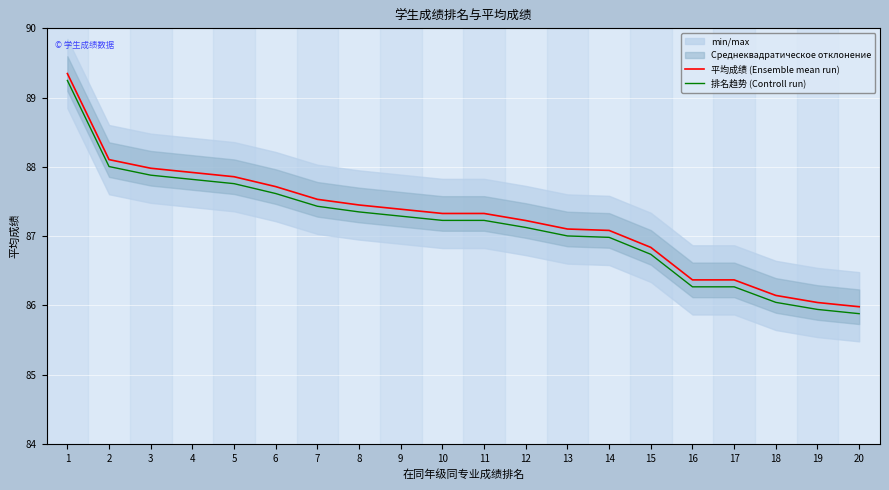

What are all the series names shown in the legend?

平均成绩 (Ensemble mean run), 排名趋势 (Controll run)